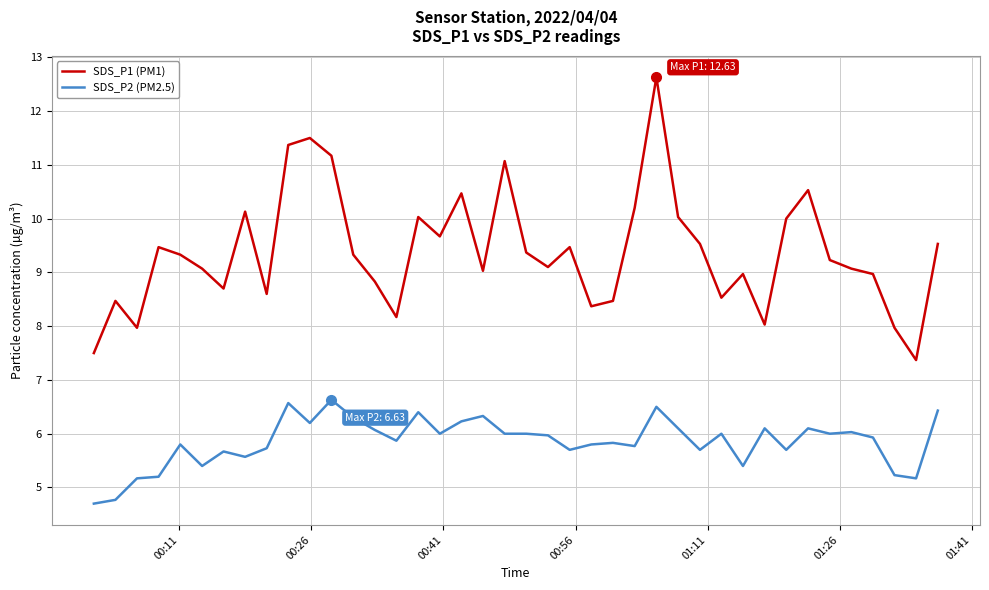

How many lines are shown in the chart?

2